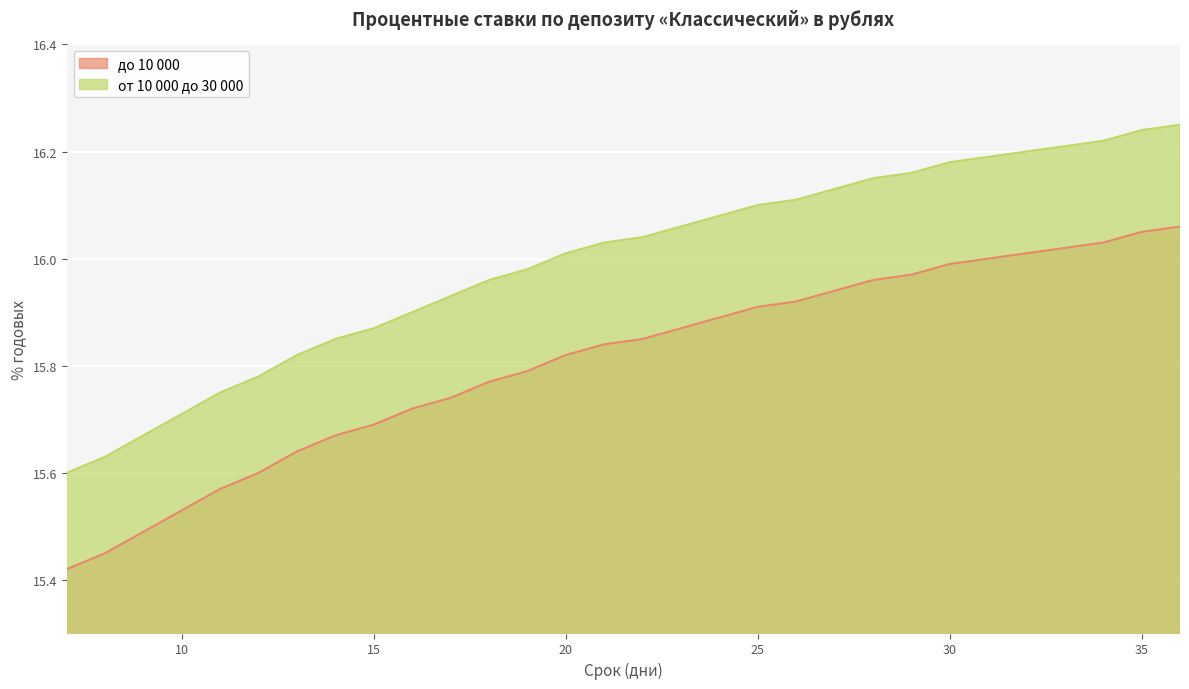

Which series has the largest total across all categories?

от 10 000 до 30 000